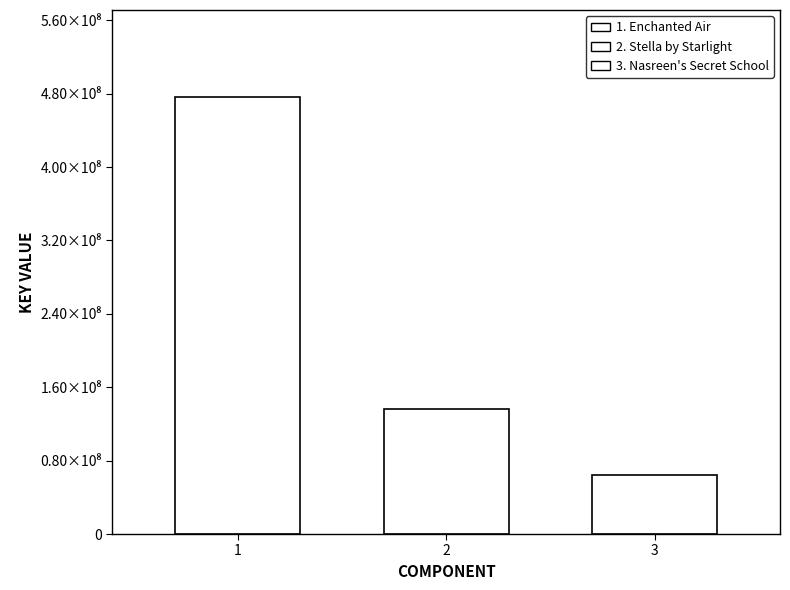

Are the bars horizontal?

No